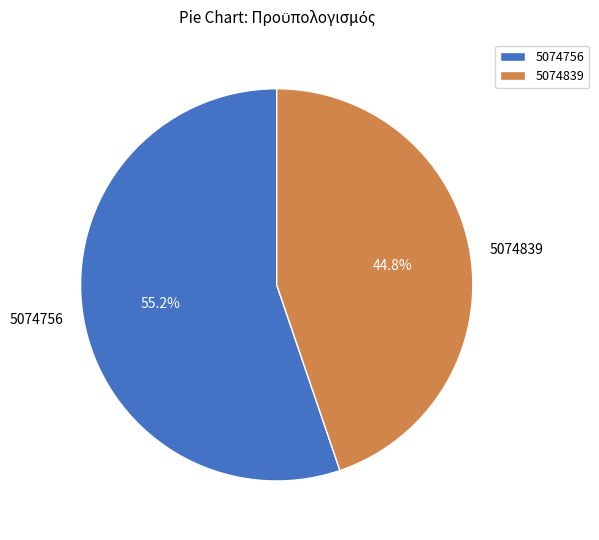

To the nearest percent, what is the average slice percentage?

50%